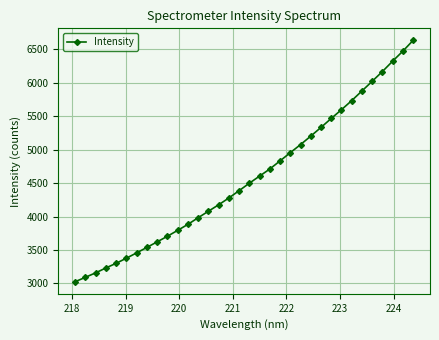

What is the maximum value shown in the chart?

6630.6